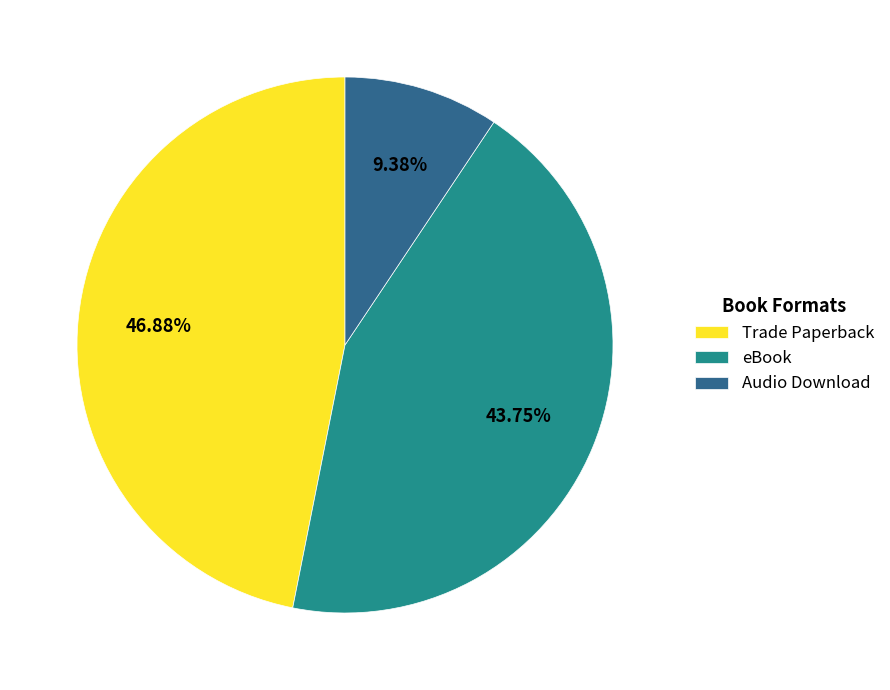

What is the smallest slice in the pie chart?

Audio Download